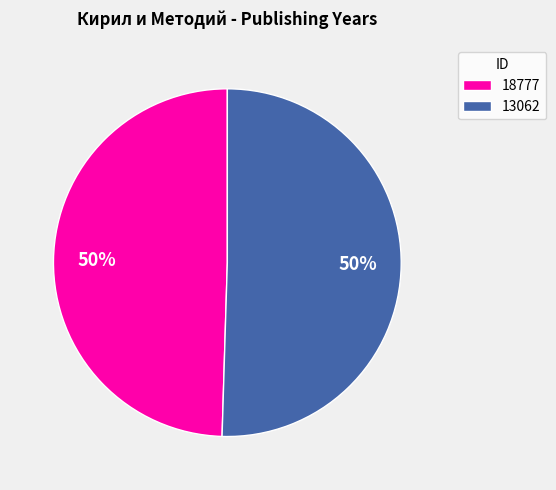

To the nearest percent, what percentage of the pie is 18777?

50%